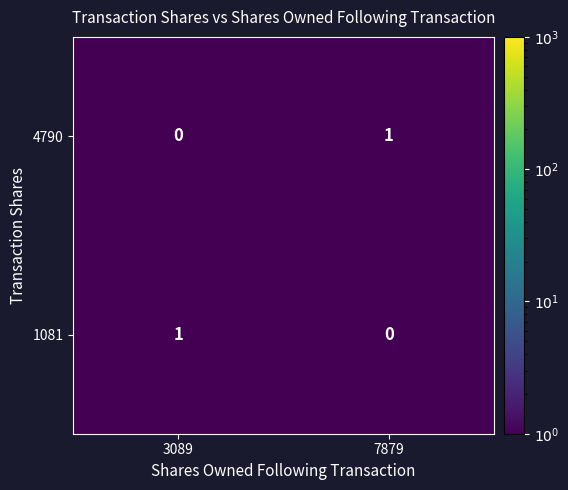

What is the total value across all series at 3089?

1